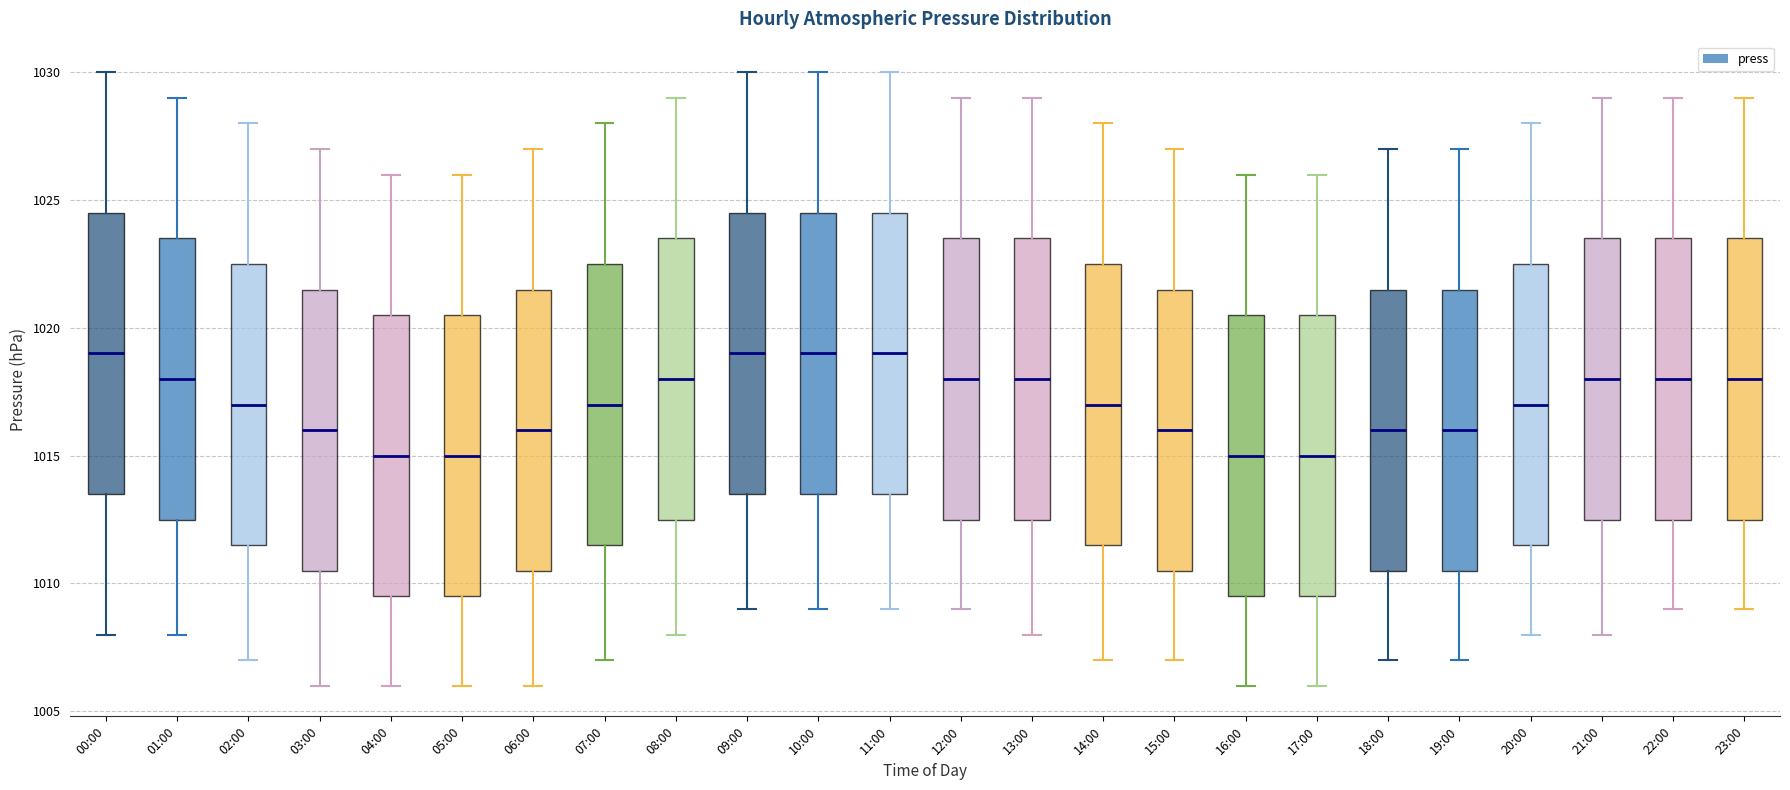

Reading left to right, read every box against the y-axis: the position of its median line, the range the box covers, and the ends of its whiskers. The values are not printed on the chart, so give them approximately, as read against the axis.

00:00: median 1019.0, box 1013.5 to 1024.5, whiskers 1008.0 to 1030.0
01:00: median 1018.0, box 1012.5 to 1023.5, whiskers 1008.0 to 1029.0
02:00: median 1017.0, box 1011.5 to 1022.5, whiskers 1007.0 to 1028.0
03:00: median 1016.0, box 1010.5 to 1021.5, whiskers 1006.0 to 1027.0
04:00: median 1015.0, box 1009.5 to 1020.5, whiskers 1006.0 to 1026.0
05:00: median 1015.0, box 1009.5 to 1020.5, whiskers 1006.0 to 1026.0
06:00: median 1016.0, box 1010.5 to 1021.5, whiskers 1006.0 to 1027.0
07:00: median 1017.0, box 1011.5 to 1022.5, whiskers 1007.0 to 1028.0
08:00: median 1018.0, box 1012.5 to 1023.5, whiskers 1008.0 to 1029.0
09:00: median 1019.0, box 1013.5 to 1024.5, whiskers 1009.0 to 1030.0
10:00: median 1019.0, box 1013.5 to 1024.5, whiskers 1009.0 to 1030.0
11:00: median 1019.0, box 1013.5 to 1024.5, whiskers 1009.0 to 1030.0
12:00: median 1018.0, box 1012.5 to 1023.5, whiskers 1009.0 to 1029.0
13:00: median 1018.0, box 1012.5 to 1023.5, whiskers 1008.0 to 1029.0
14:00: median 1017.0, box 1011.5 to 1022.5, whiskers 1007.0 to 1028.0
15:00: median 1016.0, box 1010.5 to 1021.5, whiskers 1007.0 to 1027.0
16:00: median 1015.0, box 1009.5 to 1020.5, whiskers 1006.0 to 1026.0
17:00: median 1015.0, box 1009.5 to 1020.5, whiskers 1006.0 to 1026.0
18:00: median 1016.0, box 1010.5 to 1021.5, whiskers 1007.0 to 1027.0
19:00: median 1016.0, box 1010.5 to 1021.5, whiskers 1007.0 to 1027.0
20:00: median 1017.0, box 1011.5 to 1022.5, whiskers 1008.0 to 1028.0
21:00: median 1018.0, box 1012.5 to 1023.5, whiskers 1008.0 to 1029.0
22:00: median 1018.0, box 1012.5 to 1023.5, whiskers 1009.0 to 1029.0
23:00: median 1018.0, box 1012.5 to 1023.5, whiskers 1009.0 to 1029.0